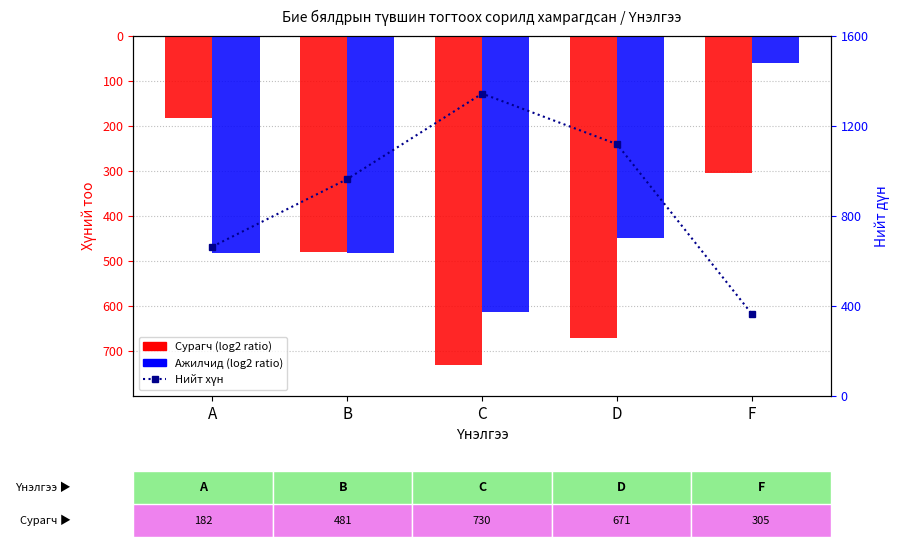

Reading right to left, extract all data points from this chart.

Сурагч (log2 ratio): -305	-671	-730	-481	-182
Ажилчид (log2 ratio): -59	-448	-614	-483	-482
Нийт хүн: 364	1119	1344	964	664